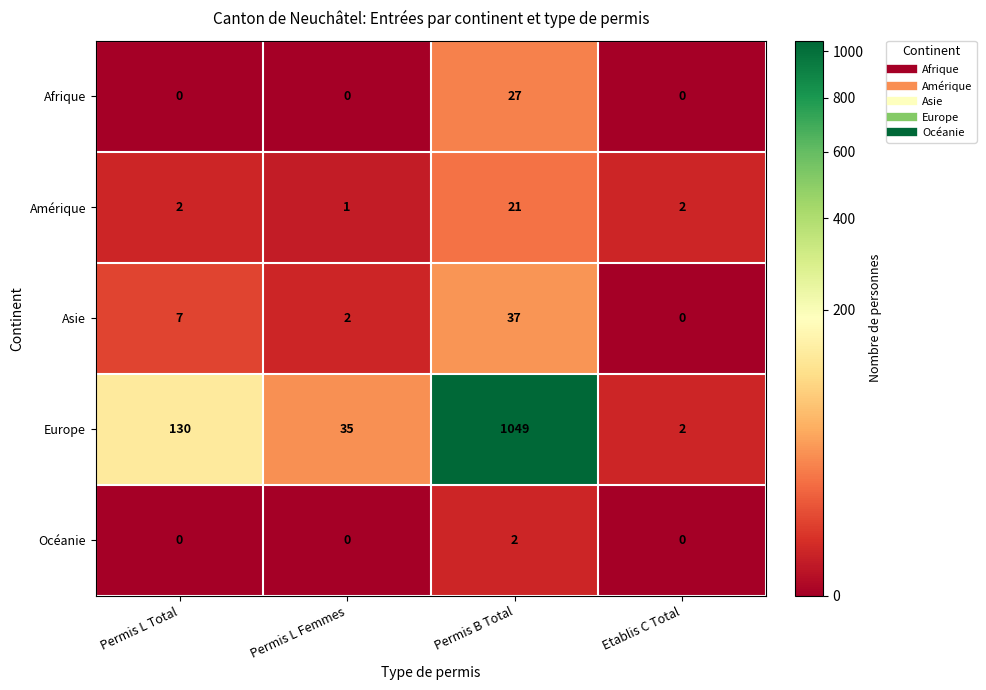

What is the maximum value shown in the chart?

1049